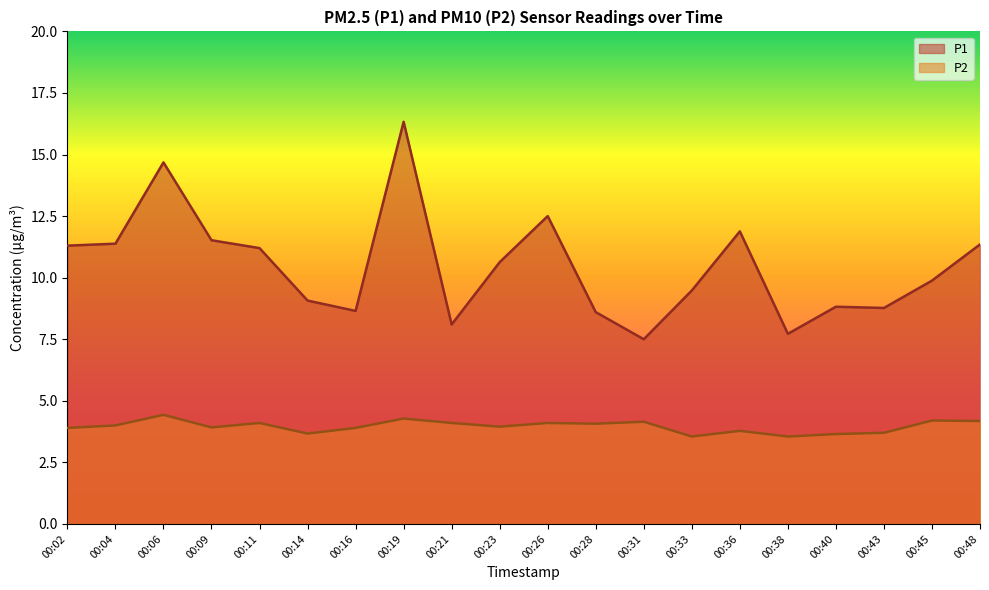

Between 00:28 and 00:43, which series saw the biggest shift?

P2